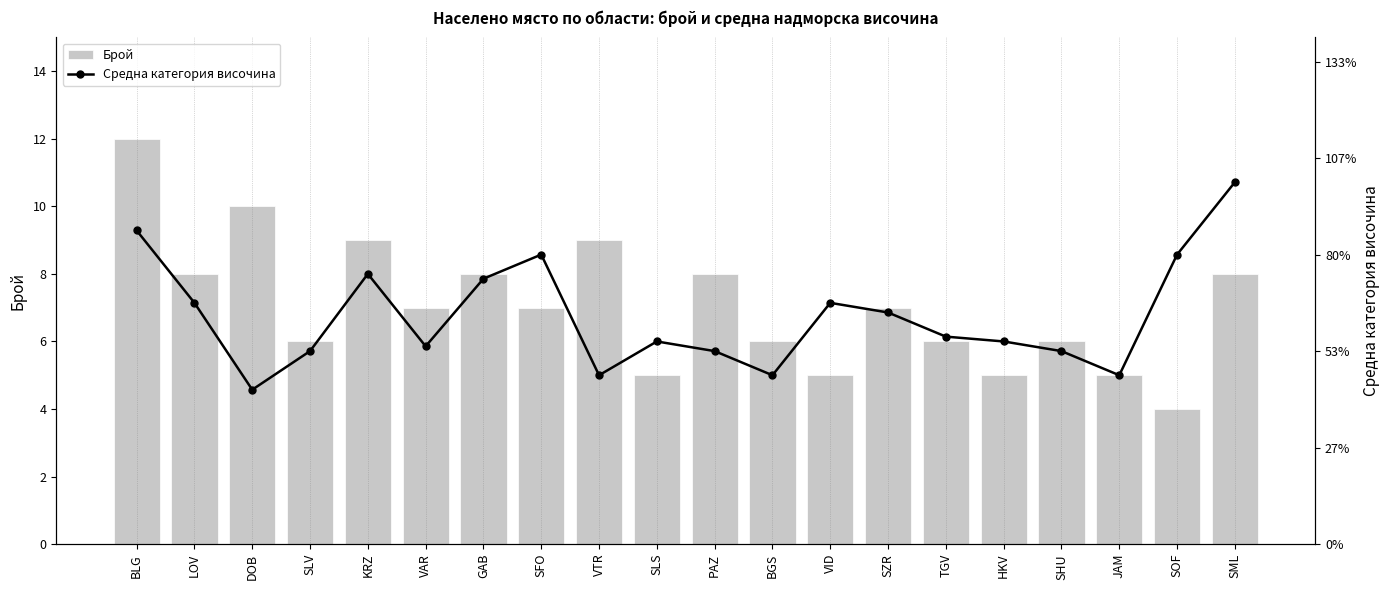

How many data points does each series have?

20